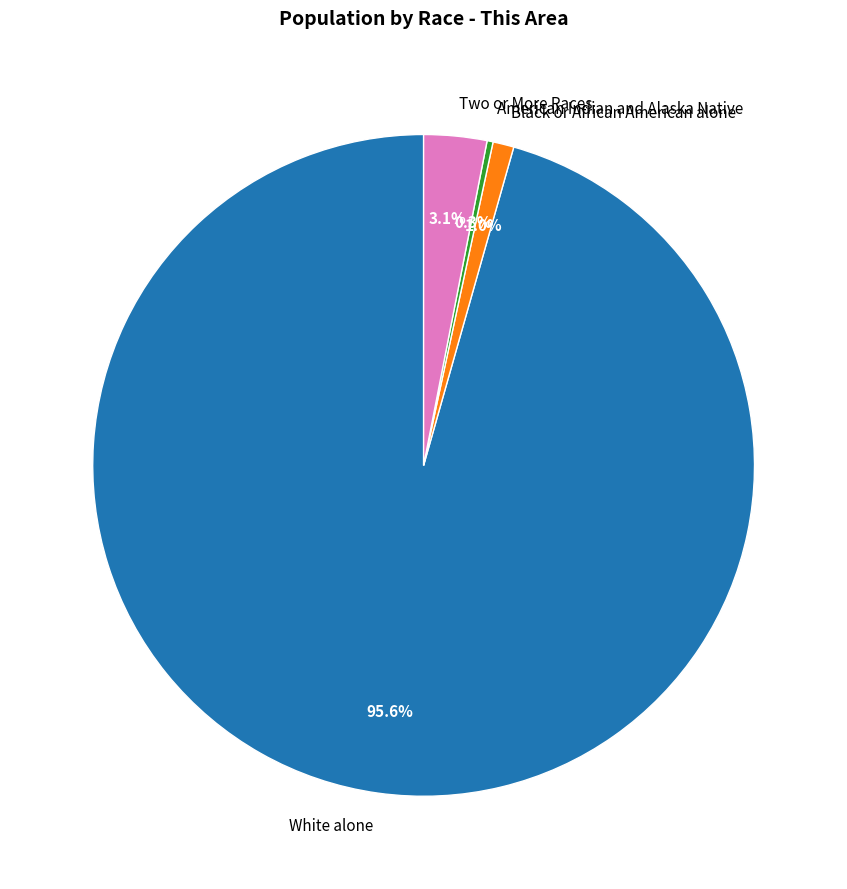

The American Indian and Alaska Native slice represents 9% of the pie. True or false?

False